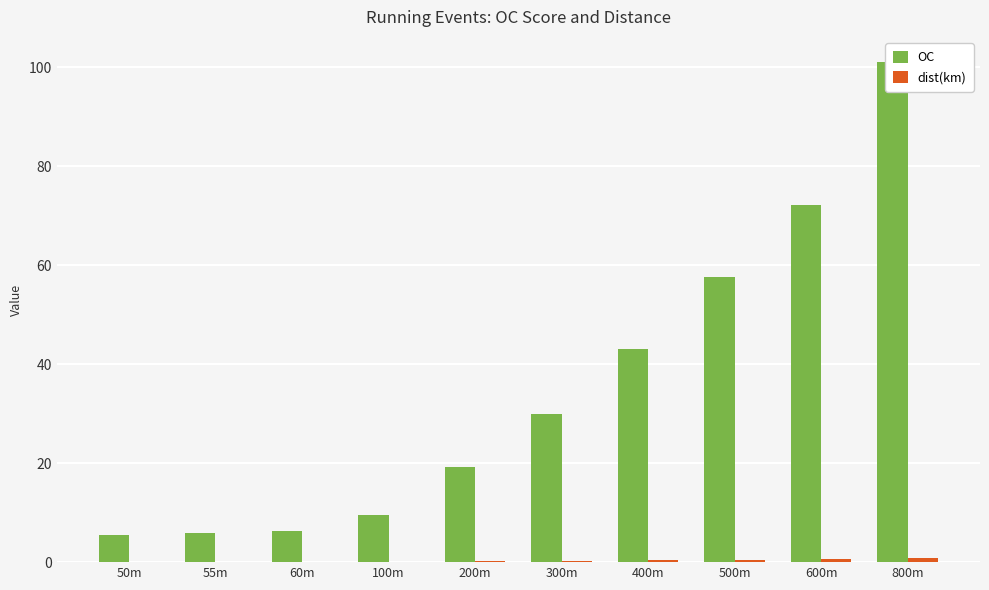

Is the value of dist(km) at 100m greater than the value of OC at 60m?

No